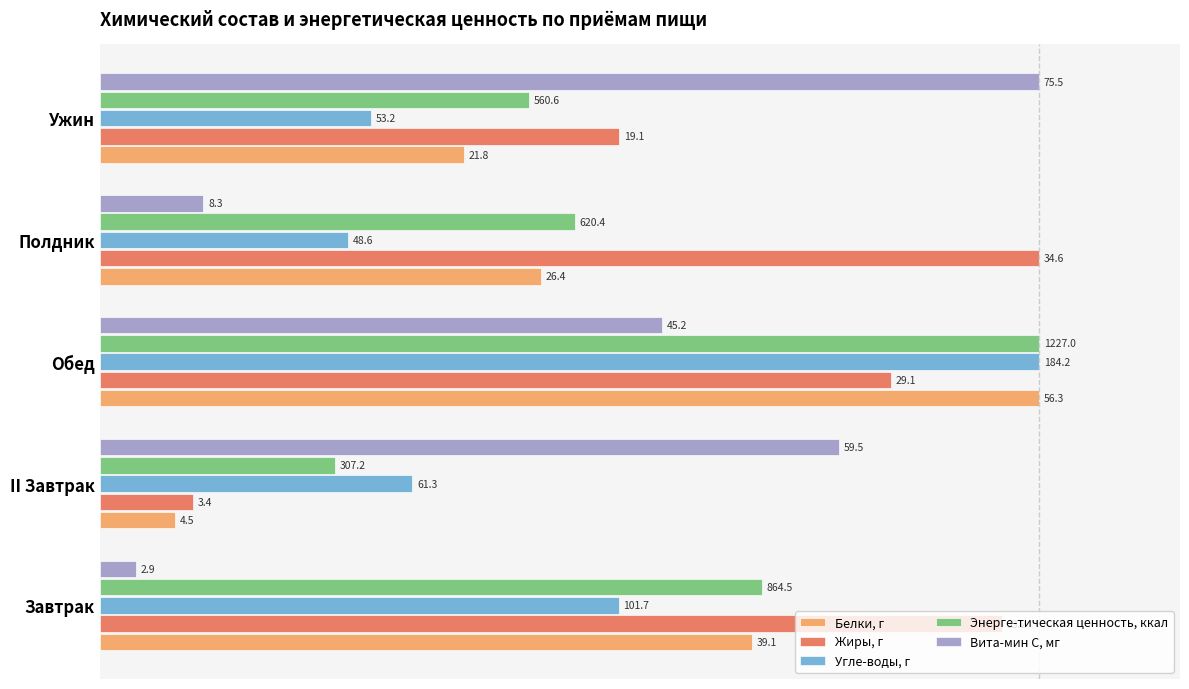

What are all the series names shown in the legend?

Белки, г, Жиры, г, Угле-воды, г, Энерге-тическая ценность, ккал, Вита-мин С, мг